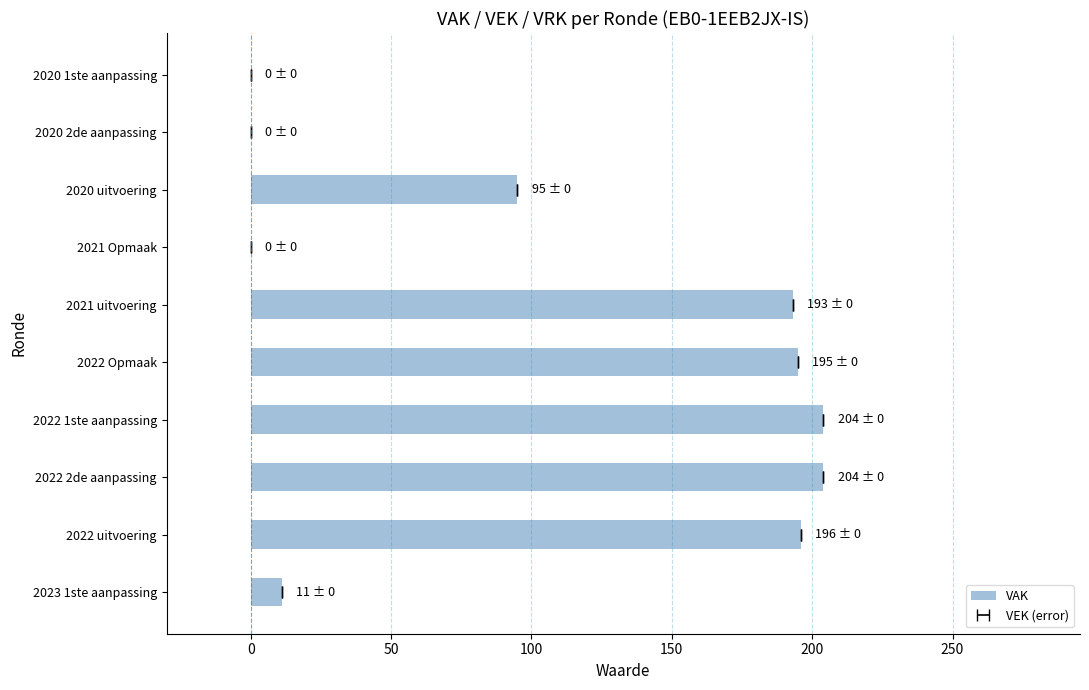

True or false: the data shows 54 at 2022 2de aanpassing.

False